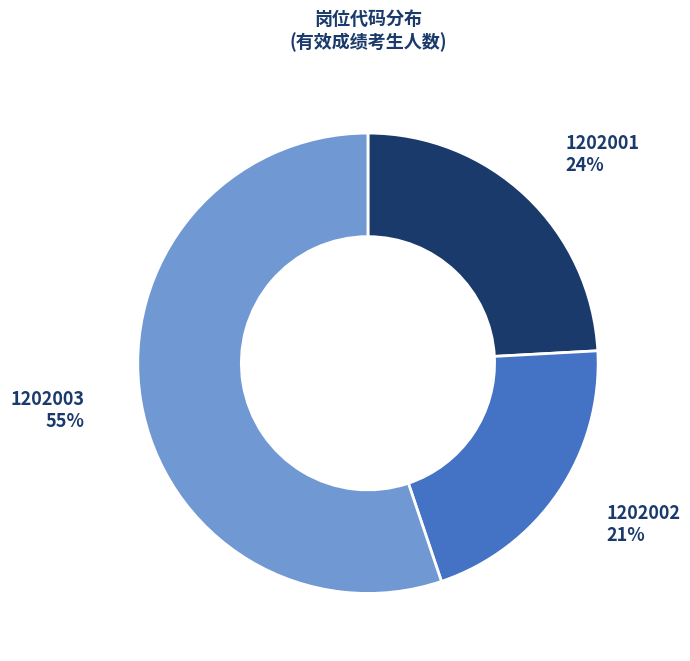

How many segments does this pie chart have?

3